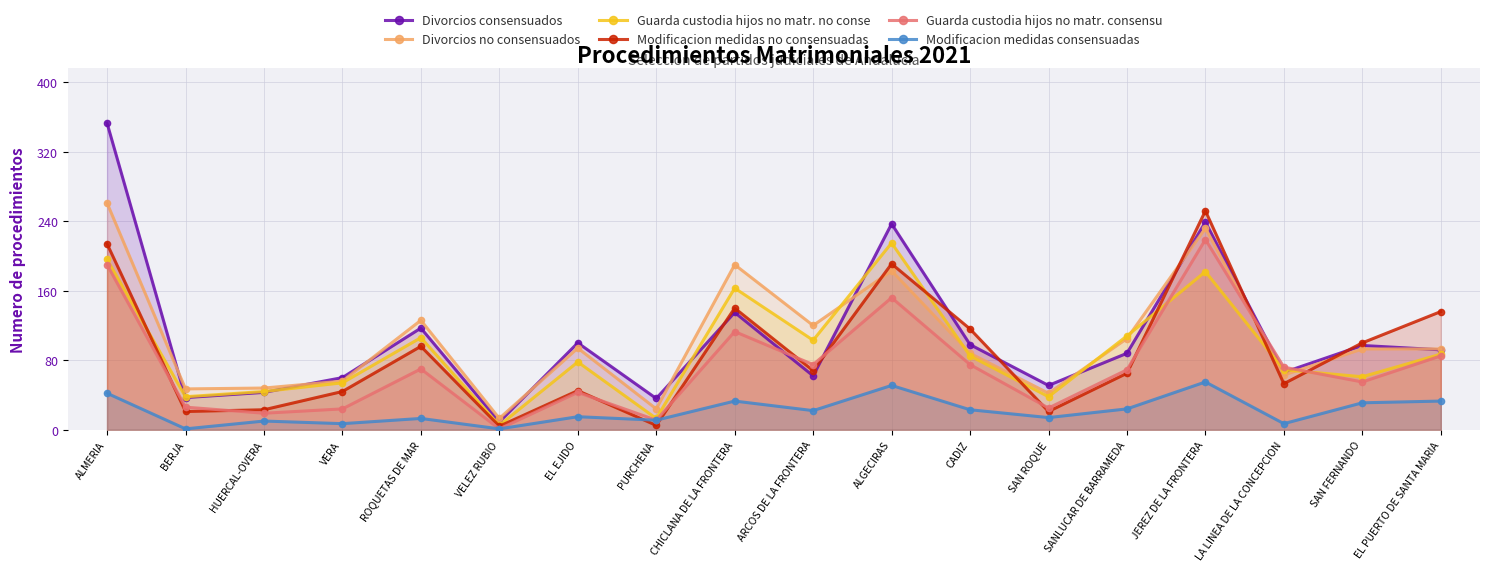

What is the difference between the maximum and minimum values in the Guarda custodia hijos no matr. no conse series?

210